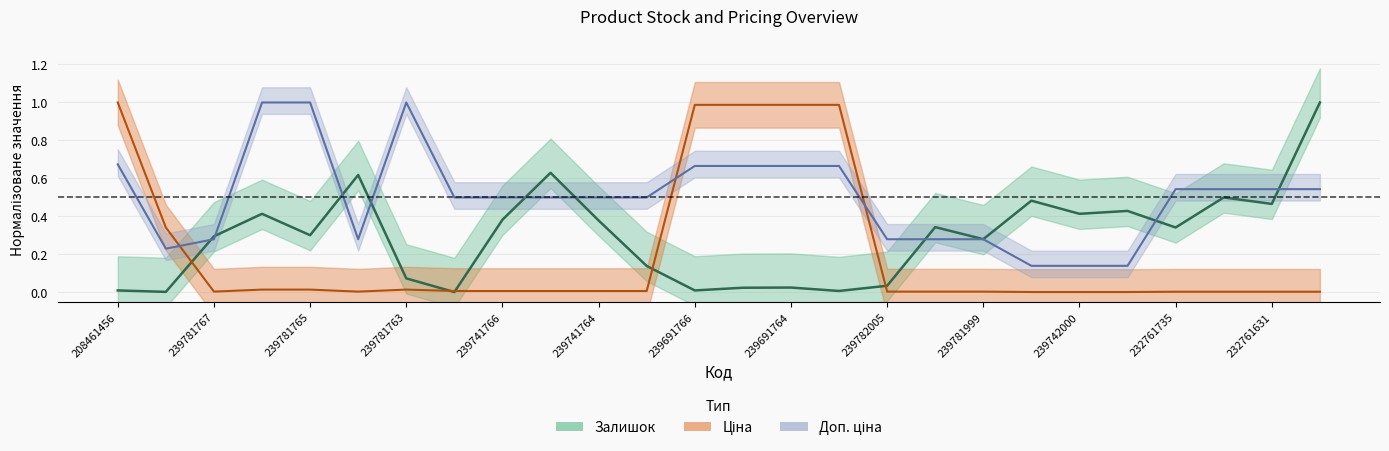

Where is the first local maximum for Залишок?

239781766